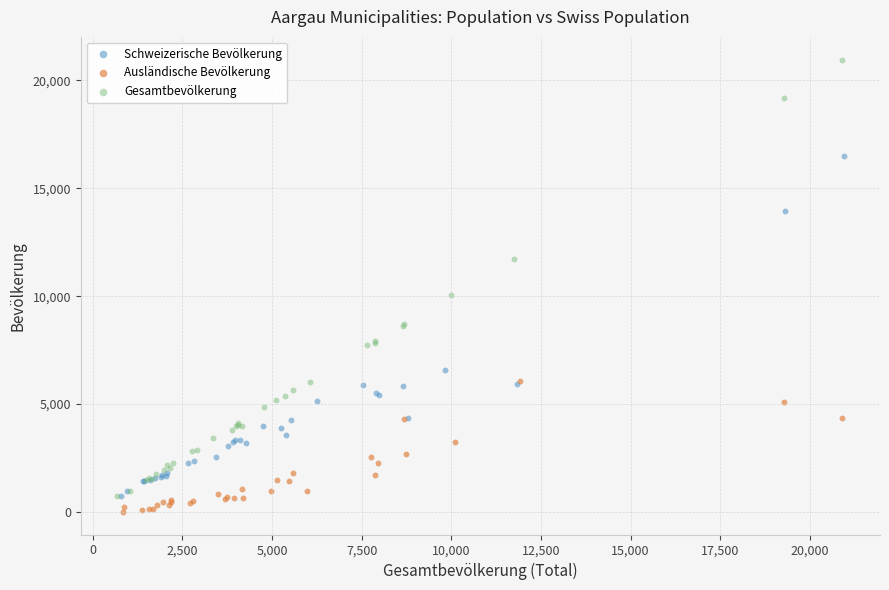

Which series contains the highest Y value?

Gesamtbevölkerung